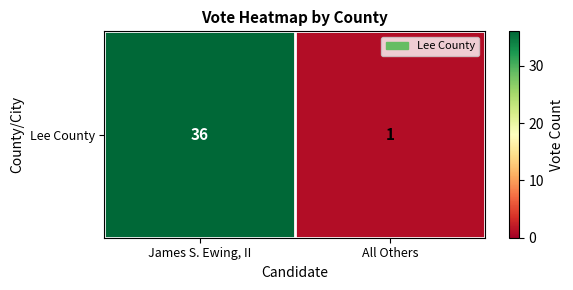

How many distinct data groups are displayed?

1